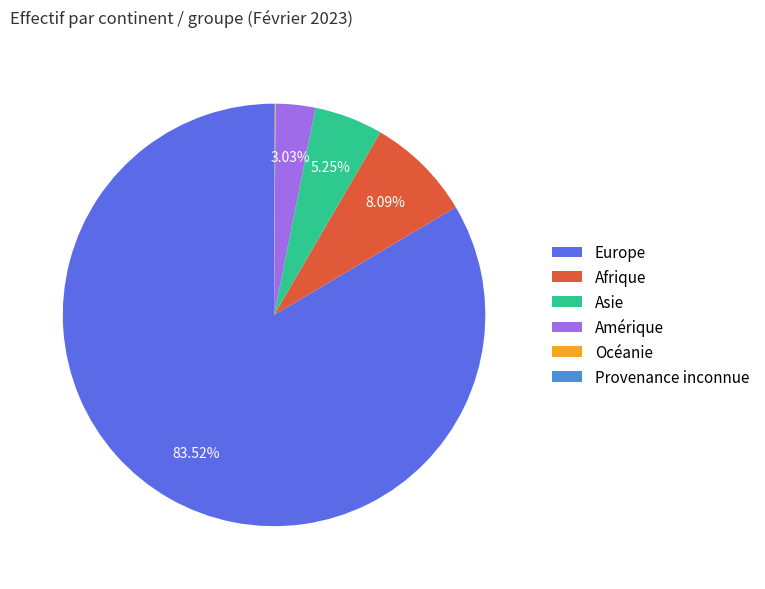

Which category has the biggest portion of the pie?

Europe